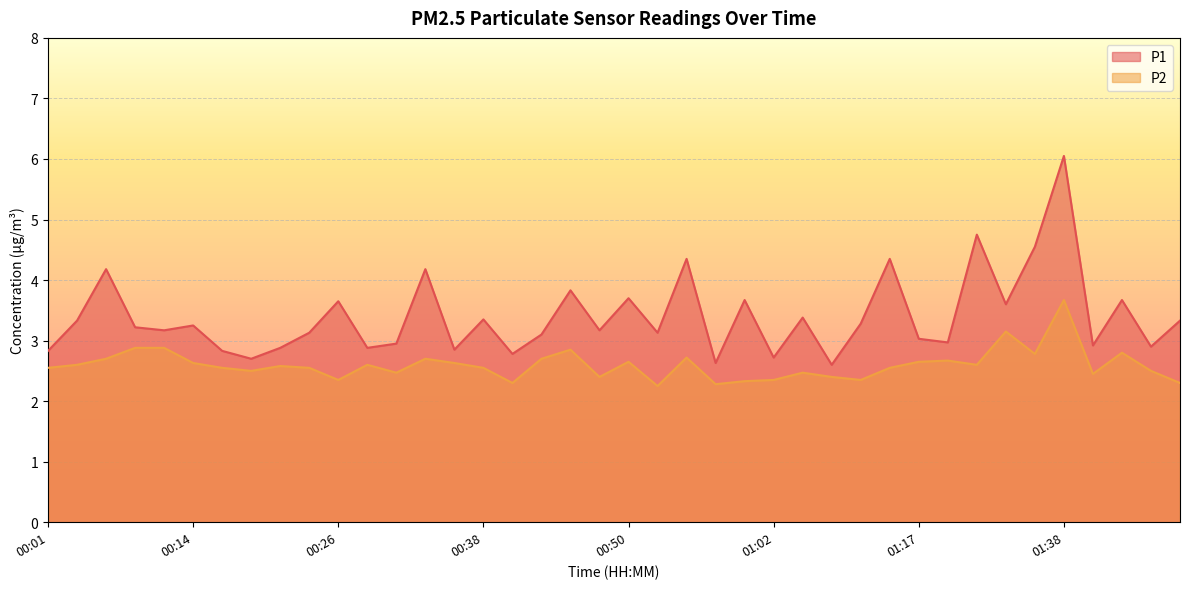

How many lines are shown in the chart?

2